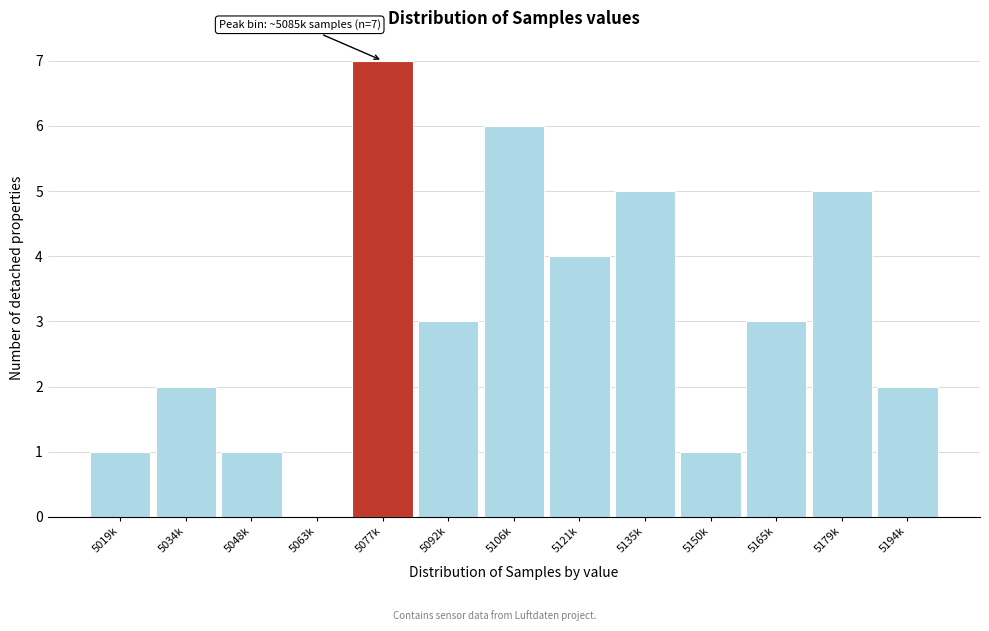

Reading right to left, list all the values displayed in this chart.

5194k=2	5179k=5	5165k=3	5150k=1	5135k=5	5121k=4	5106k=6	5092k=3	5077k=7	5063k=0	5048k=1	5034k=2	5019k=1